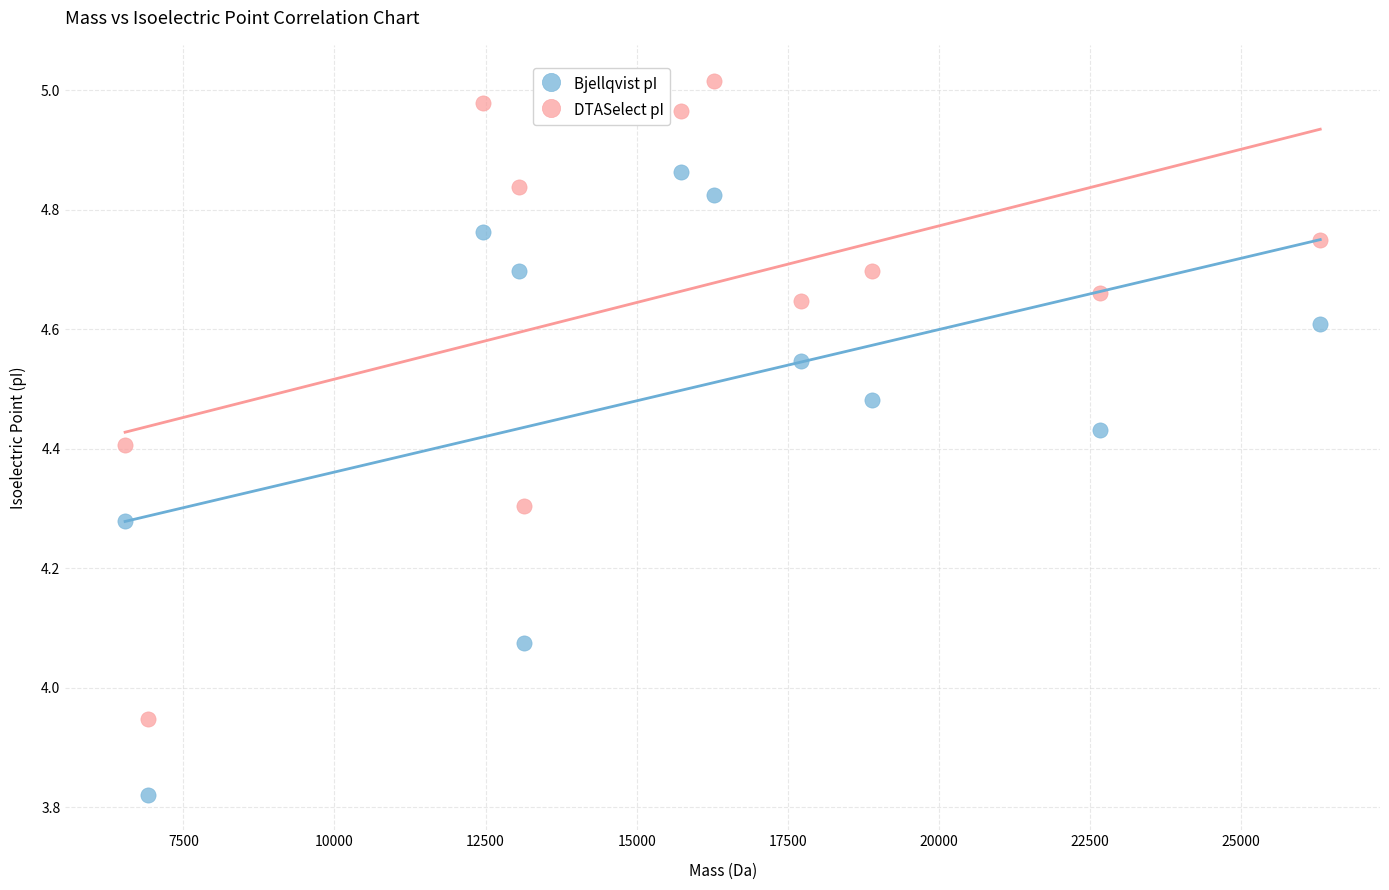

Which series contains the highest Y value?

DTASelect pI